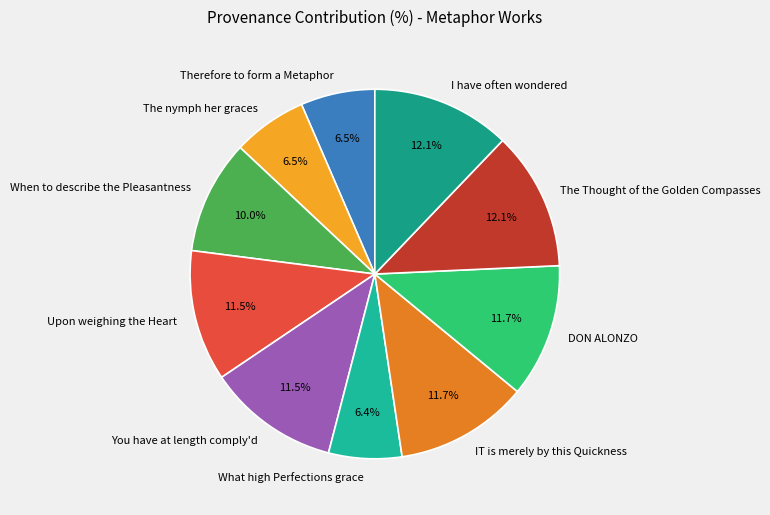

To the nearest percent, what is the combined percentage of You have at length comply'd and What high Perfections grace?

18%